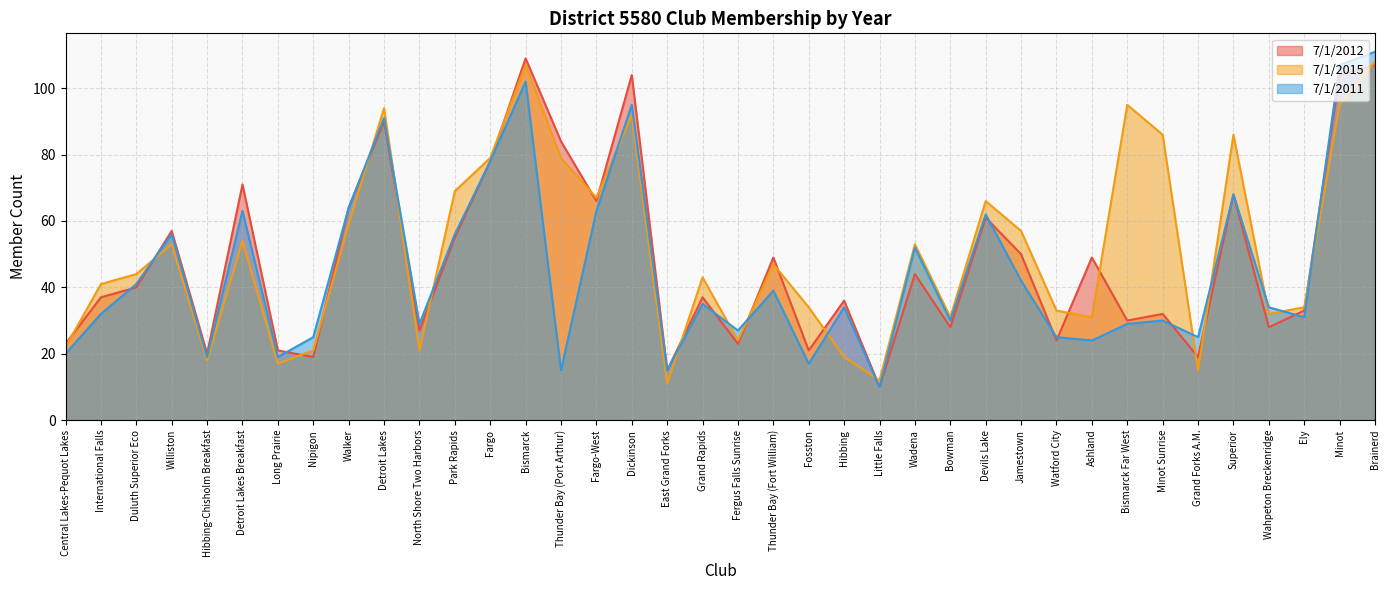

Between Dickinson and Thunder Bay (Fort William), which series saw the biggest shift?

7/1/2011